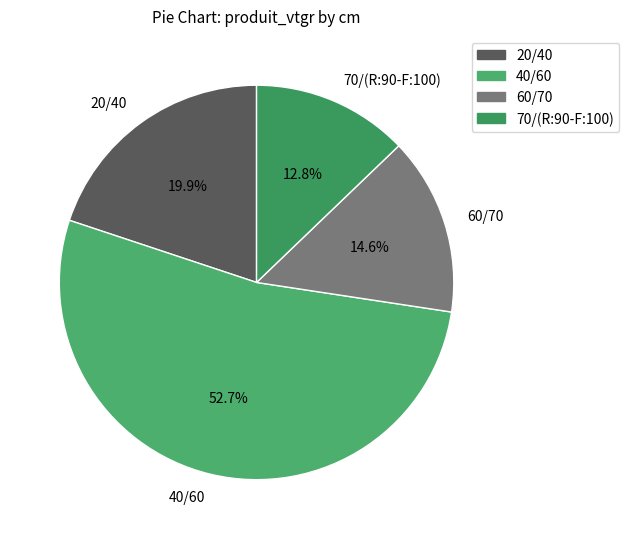

Does any single category account for the majority?

Yes